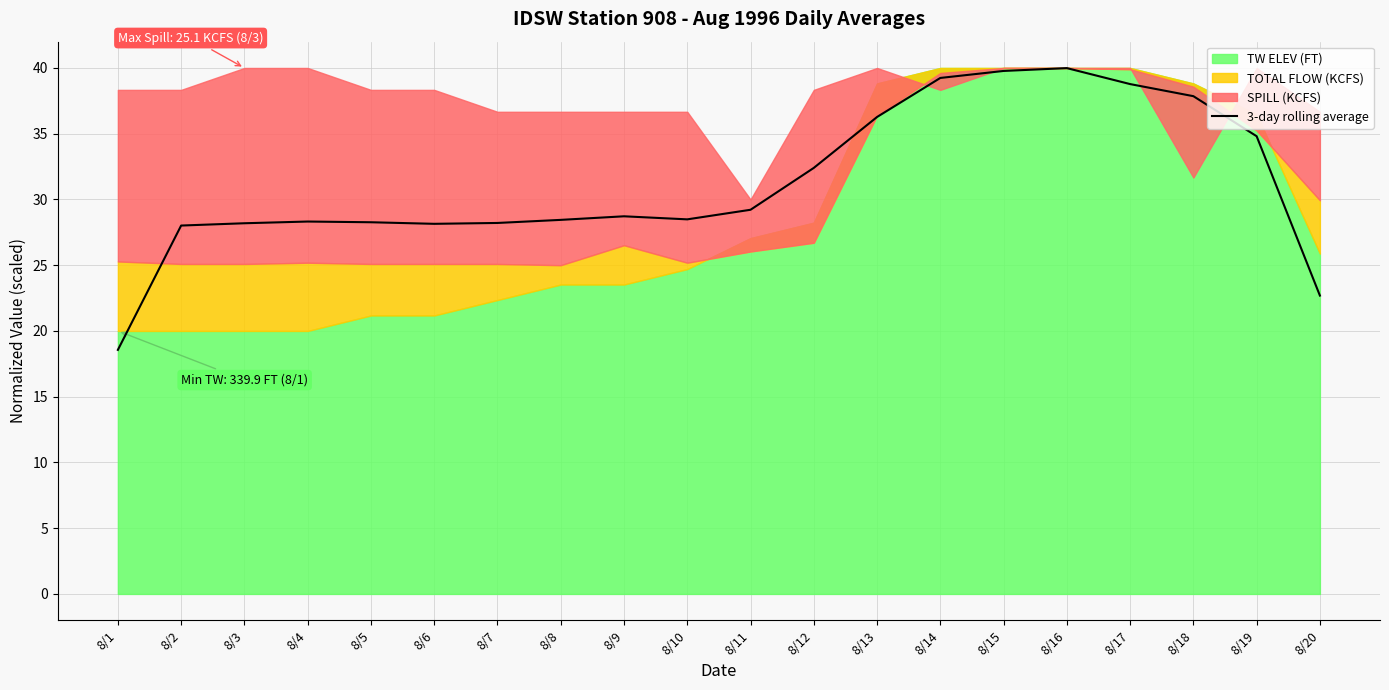

What is the difference between the second highest and minimum values?

21.2